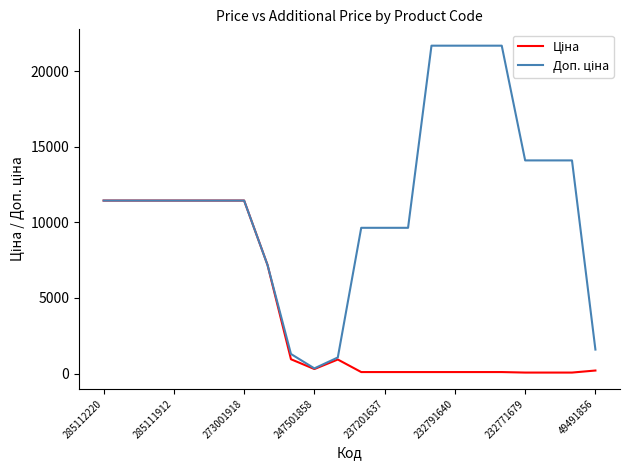

What is the maximum value shown in the chart?

21678.8